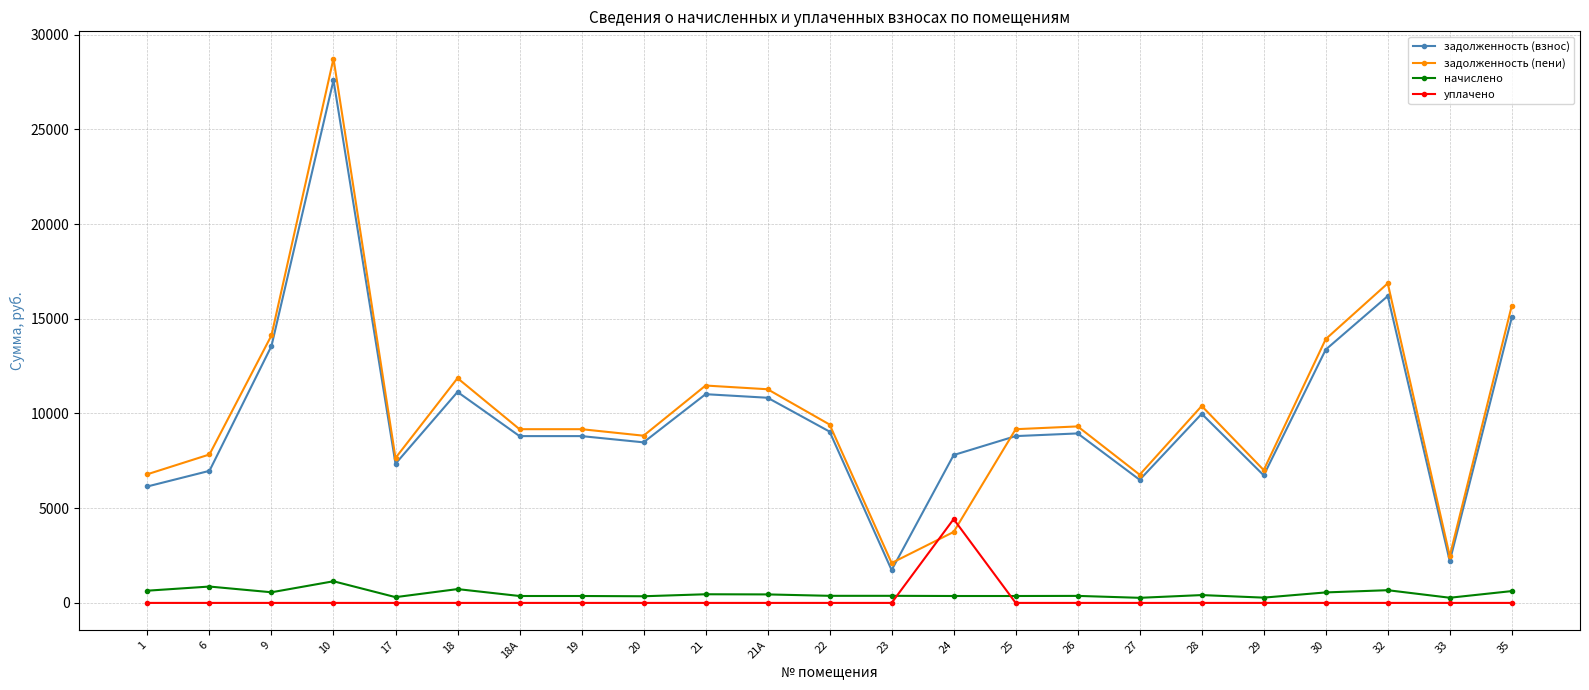

Which series has the largest range (max minus min)?

задолженность (пени)